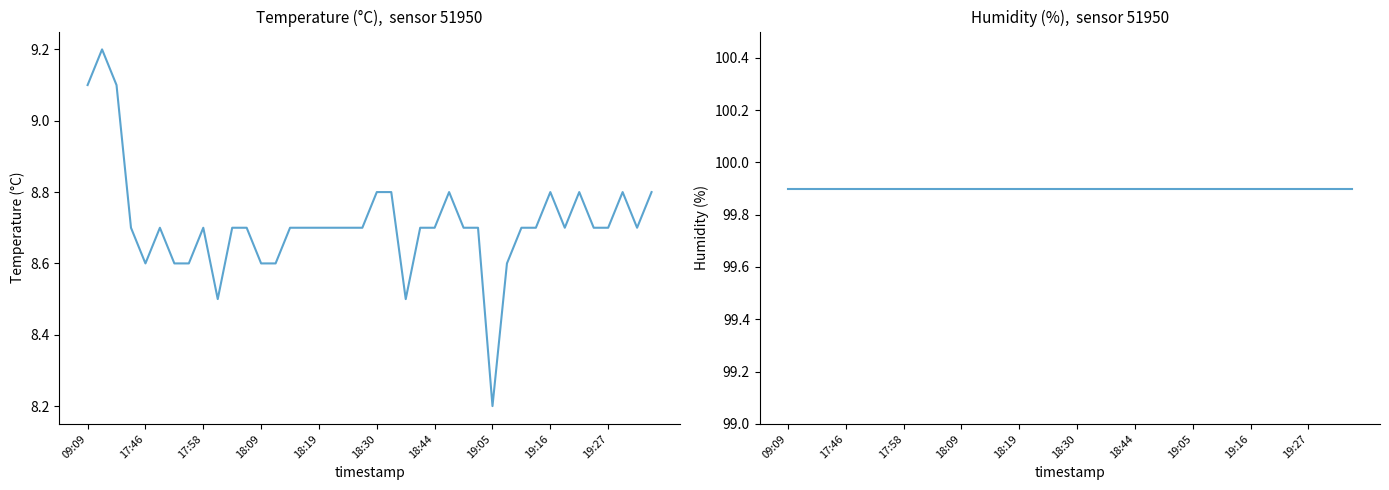

True or false: temperature and humidity intersect in this chart.

False